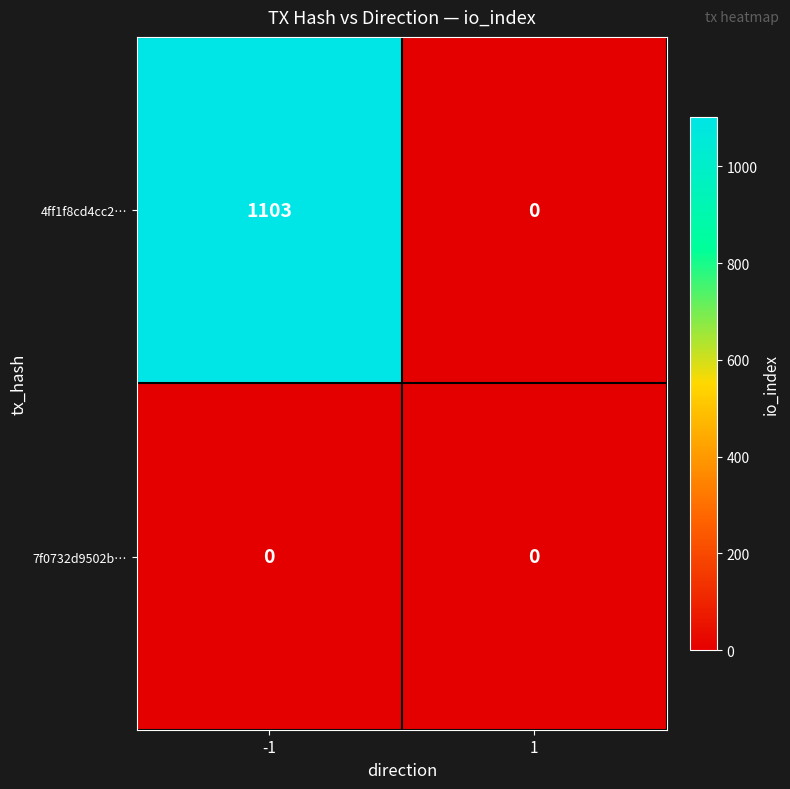

Is it true that 4ff1f8cd4cc2… equals 0 at 1?

True